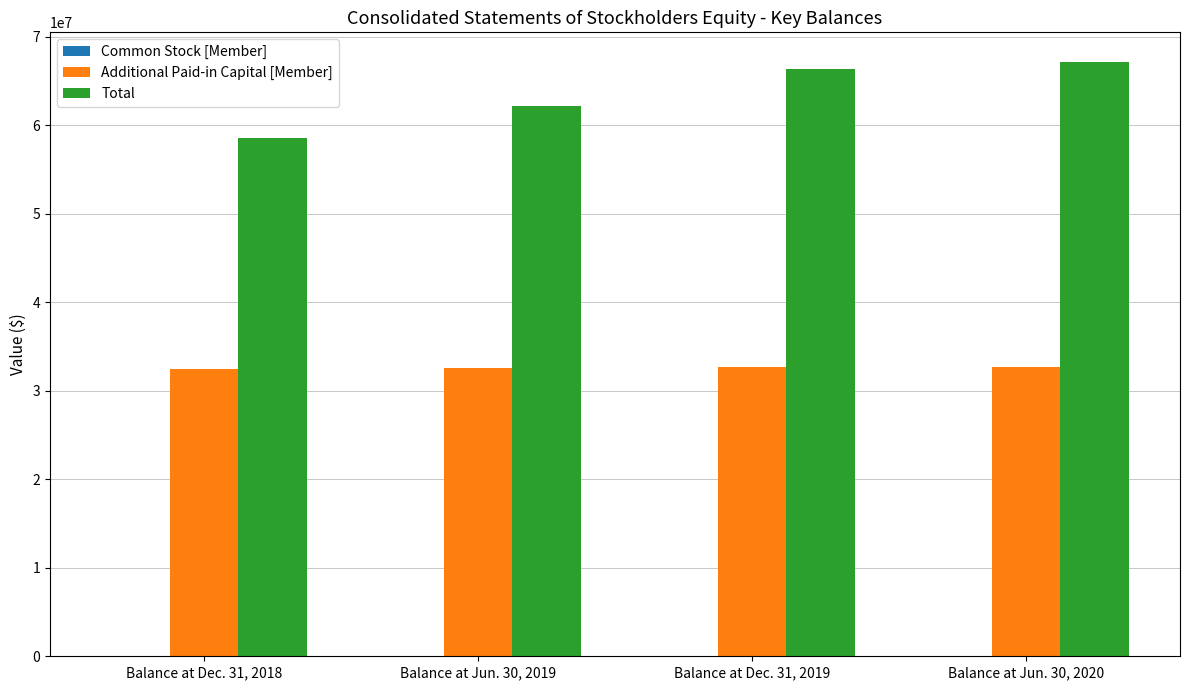

Is it true that Total equals 66341834 at Balance at Dec. 31, 2019?

True